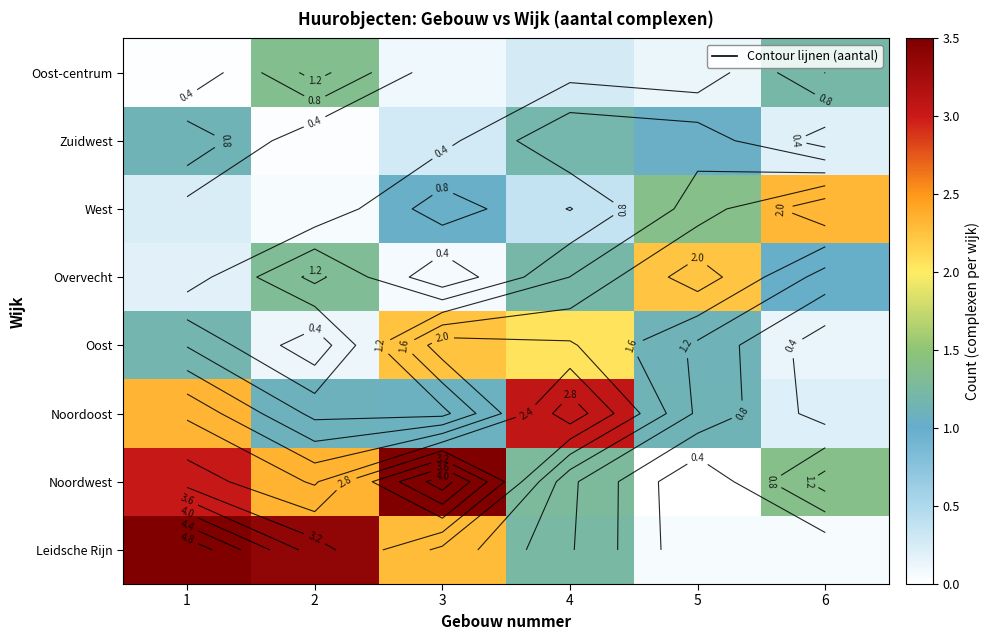

What is the total value across all series at 2?

9.7